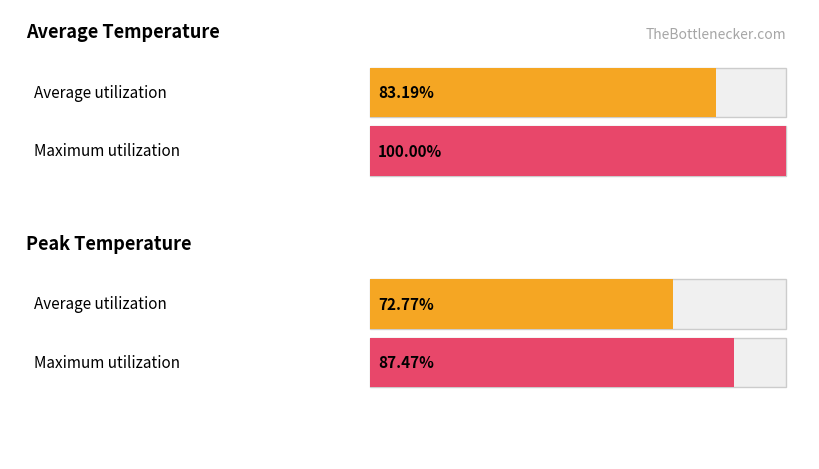

True or false: Maximum utilization has a value of 3.9 at Hour 23.

False